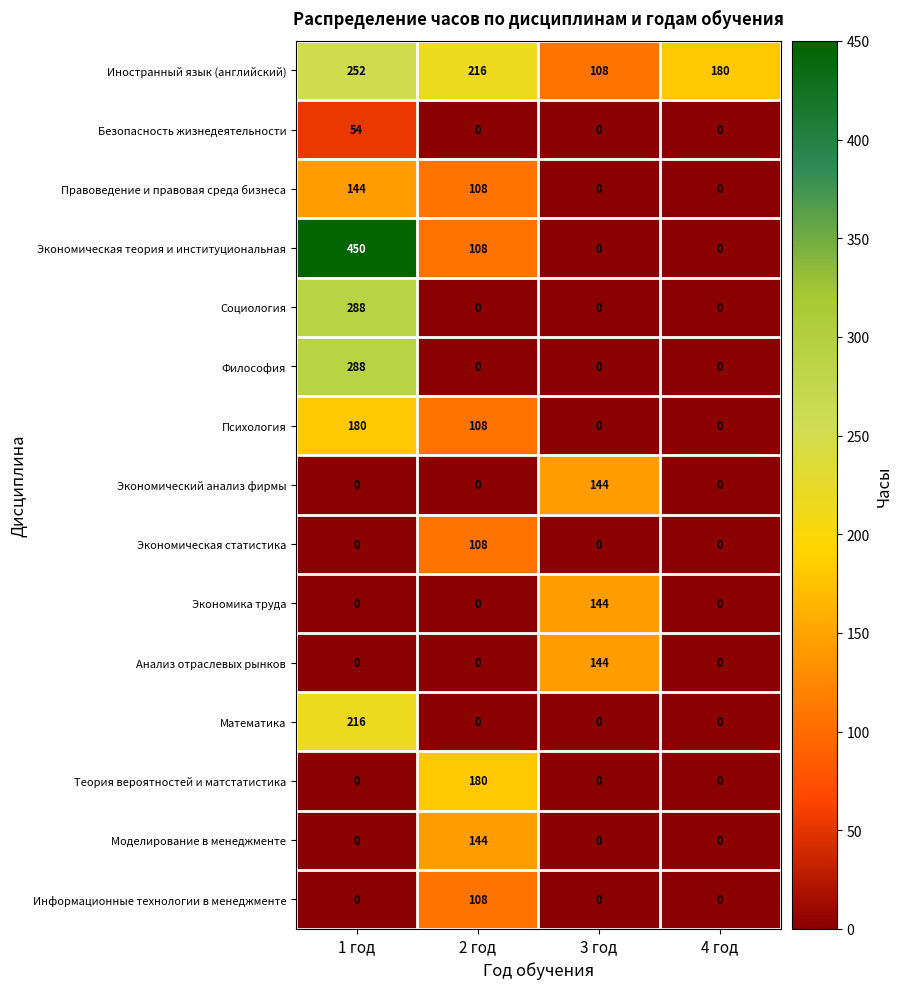

Is it true that Информационные технологии в менеджменте equals 108 at 2 год?

True